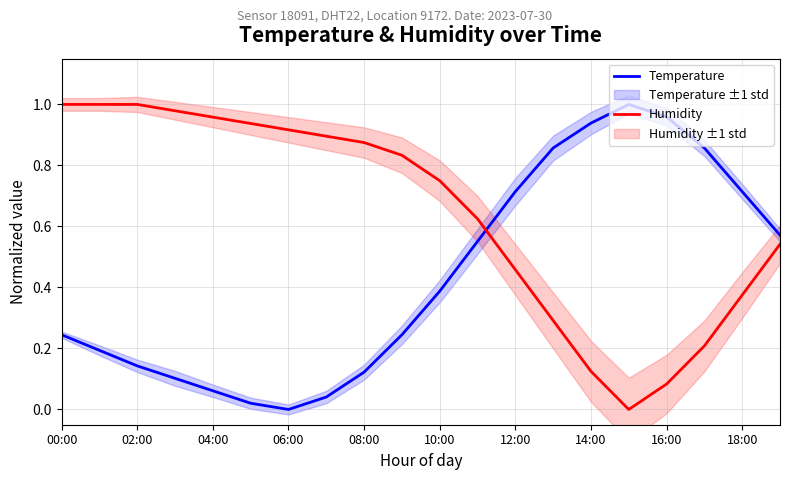

Which series has the largest total across all categories?

Humidity